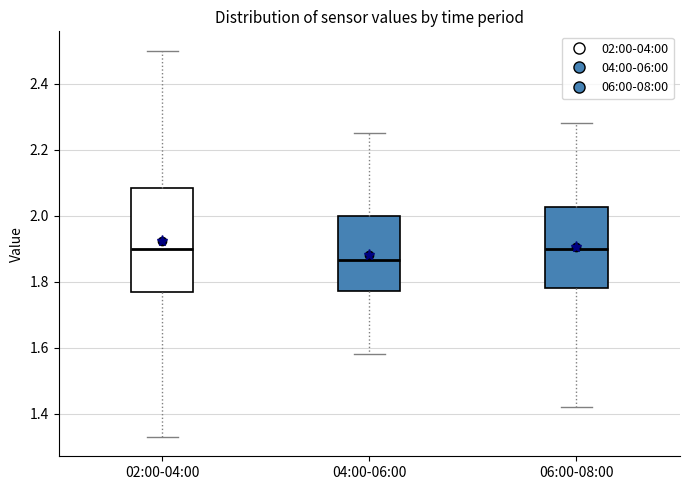

Which box is the tallest, from its lower edge to its upper edge?

02:00-04:00